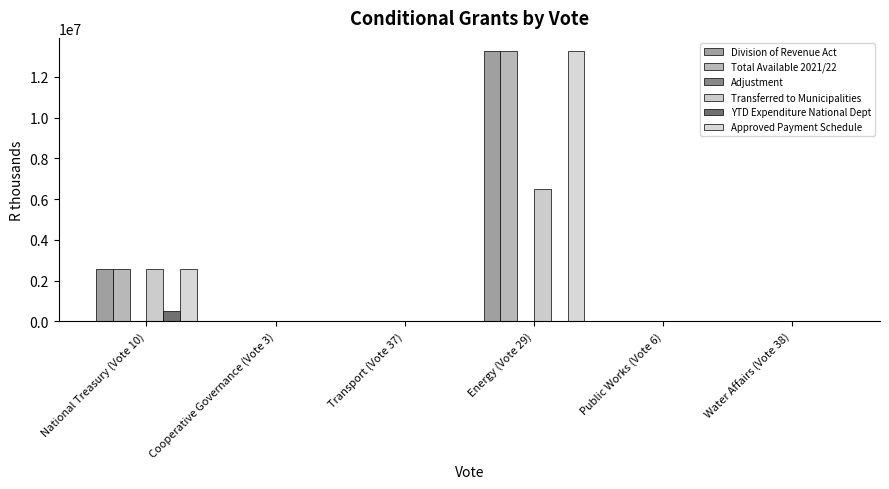

Is it true that YTD Expenditure National Dept equals 0 at Transport (Vote 37)?

True